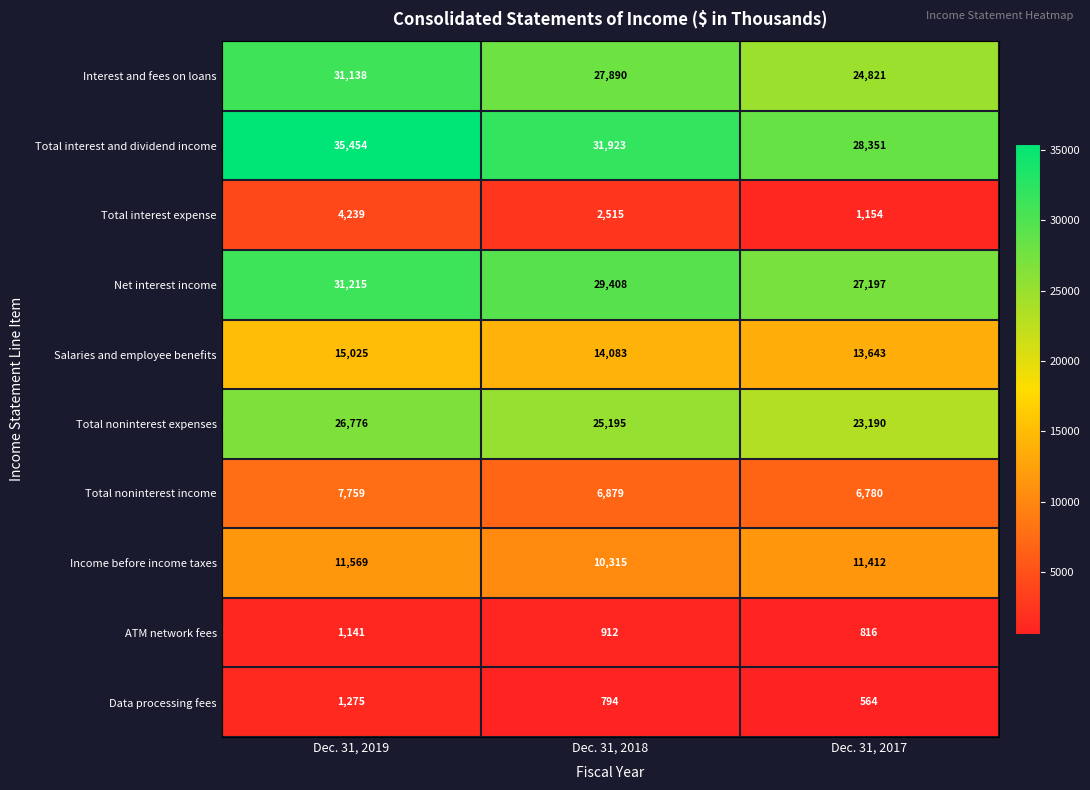

How many values in the Total noninterest income series are below 6879?

1